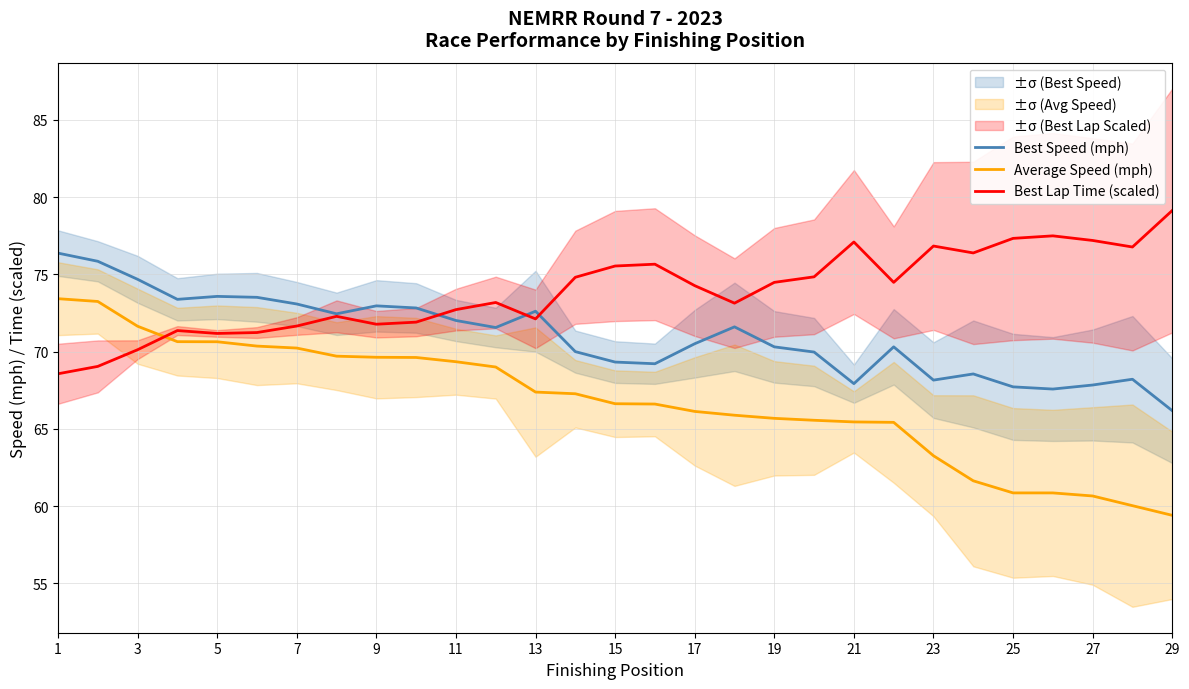

After their last crossing, which series has the higher values: Best Speed (mph) or Best Lap Time (scaled)?

Best Lap Time (scaled)